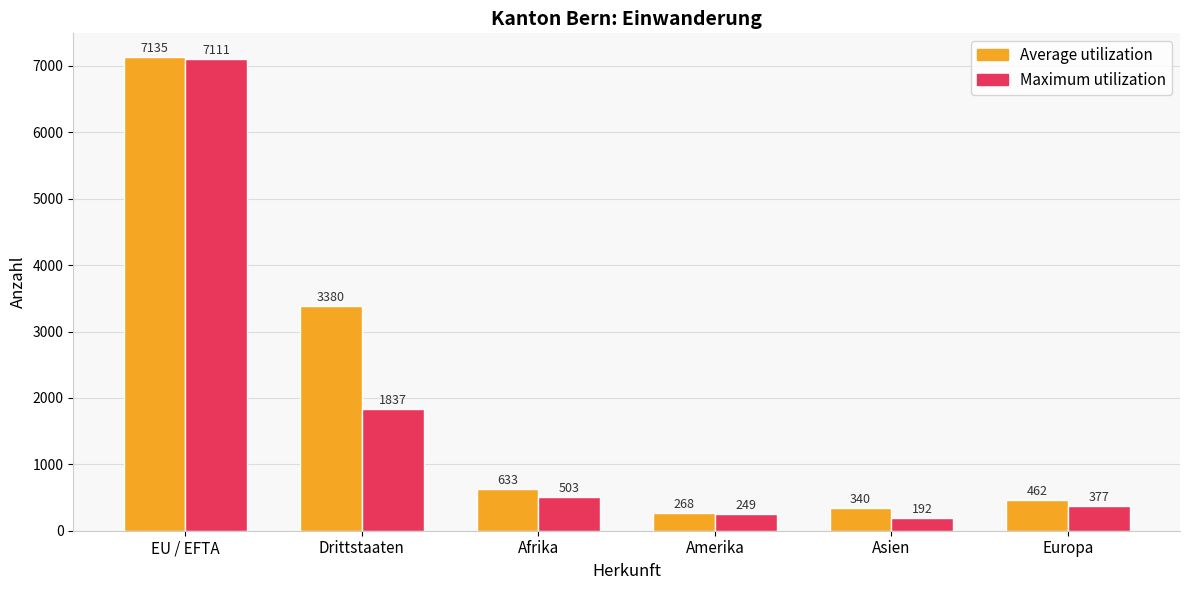

Rank the categories by Average utilization value from lowest to highest.

Amerika, Asien, Europa, Afrika, Drittstaaten, EU / EFTA